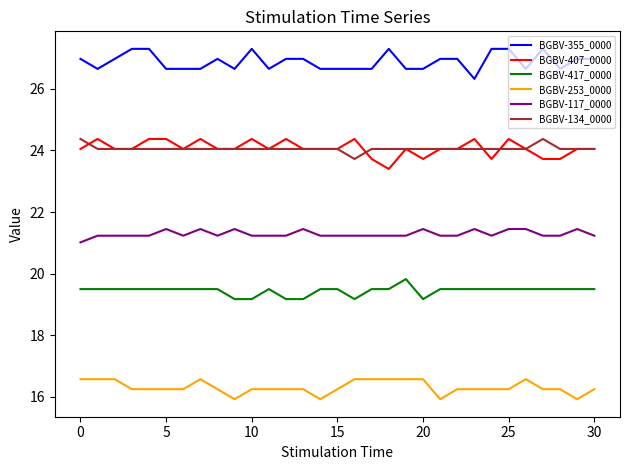

True or false: BGBV-117_0000 and BGBV-355_0000 intersect in this chart.

False